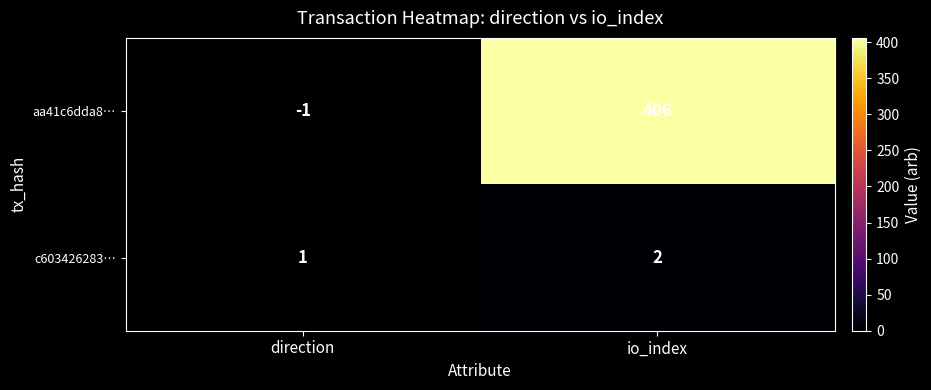

Count the number of data series in this chart.

2